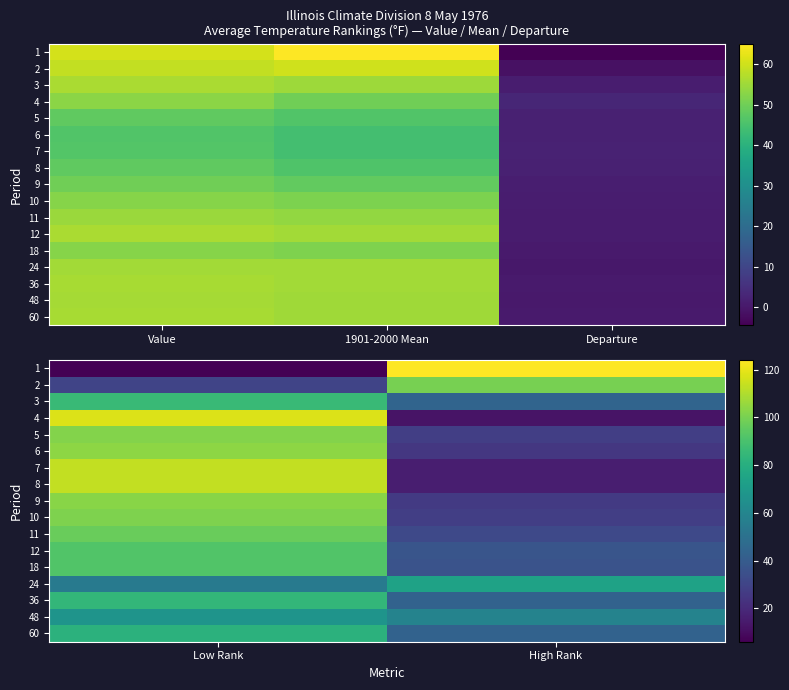

Which series changed the most between Low Rank and High Rank?

1